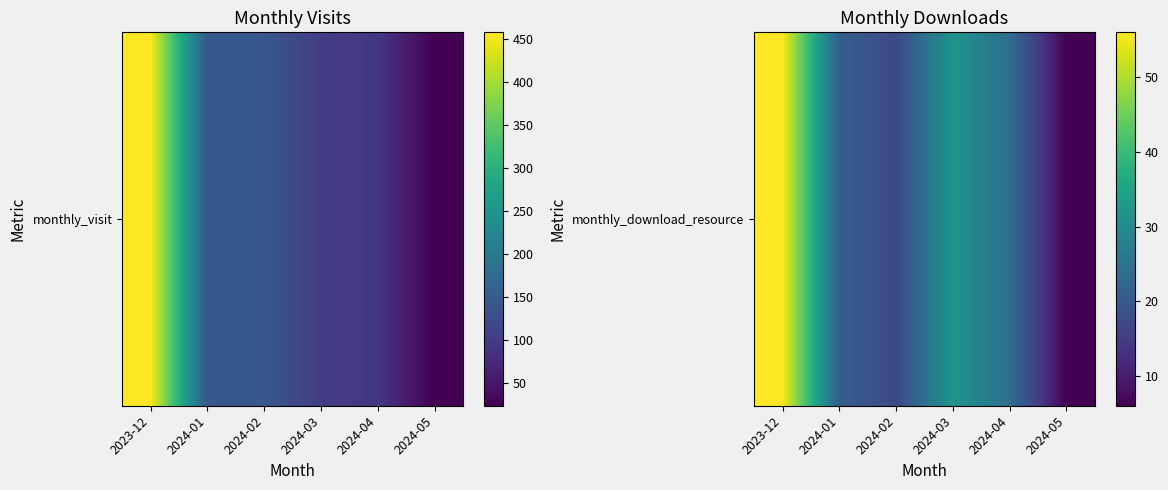

The value at 2024-04 is 39. True or false?

False